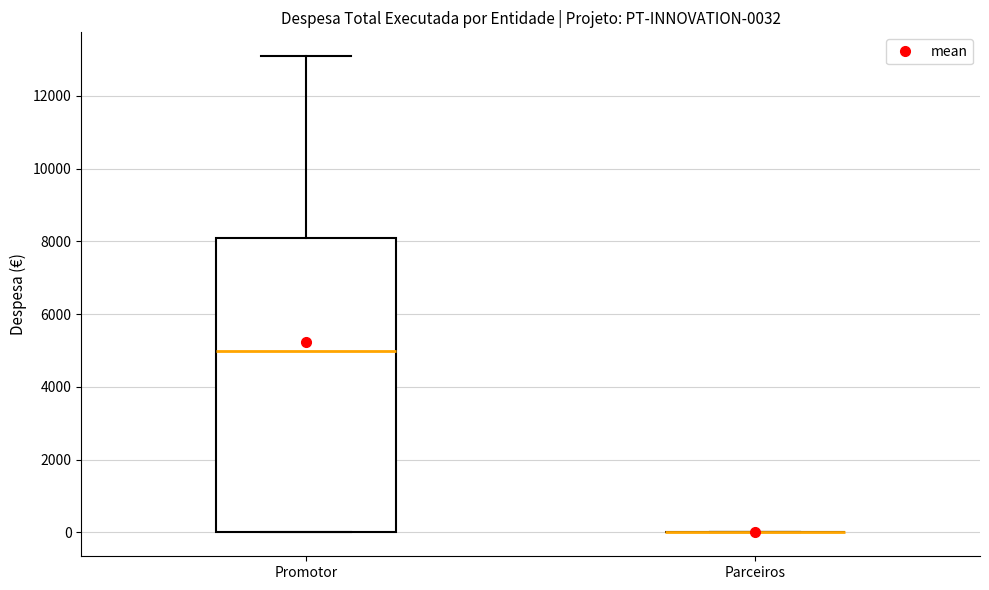

Comparing the boxes themselves (not the whiskers), which one is the tallest?

Promotor